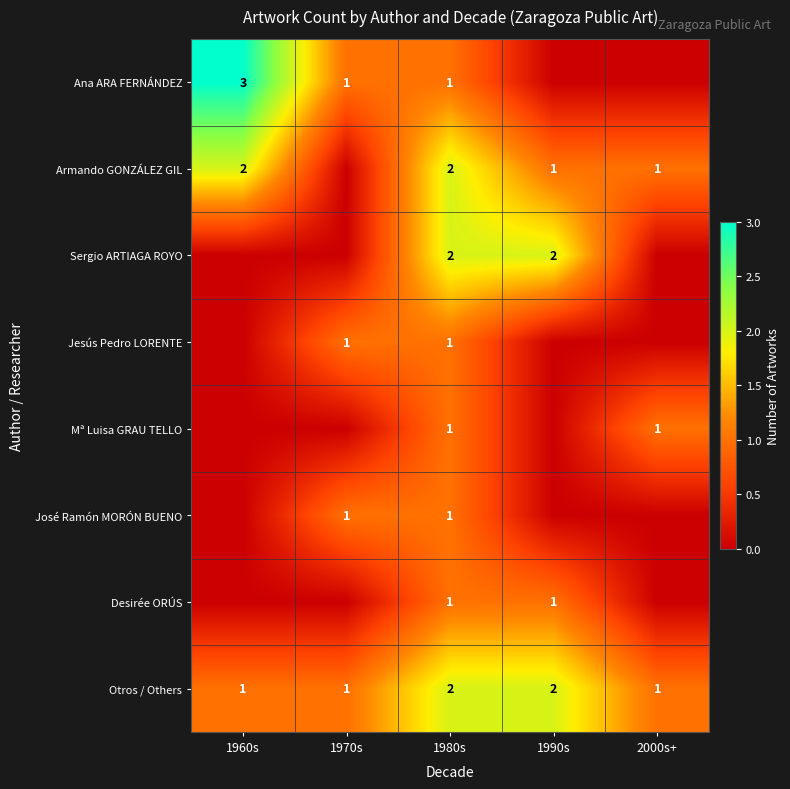

At which category does the chart reach its peak across all series?

1960s